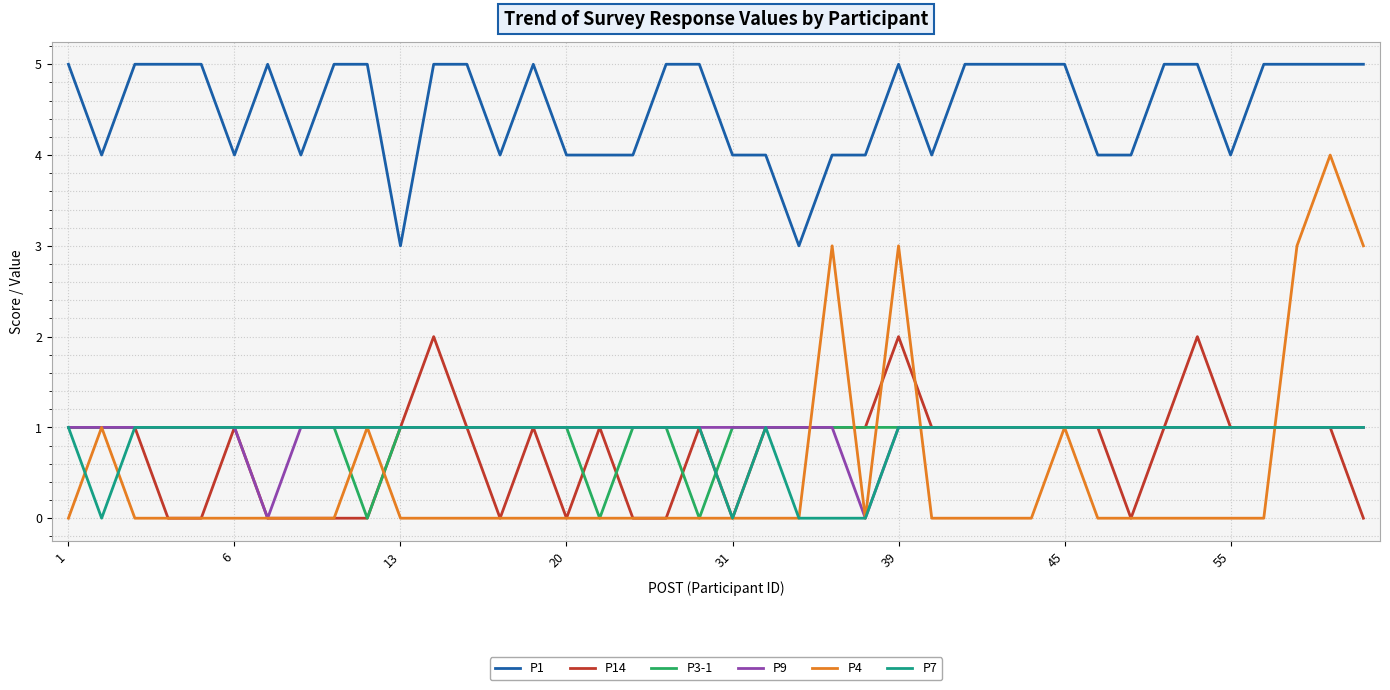

Is this an area chart (filled region under the line)?

No